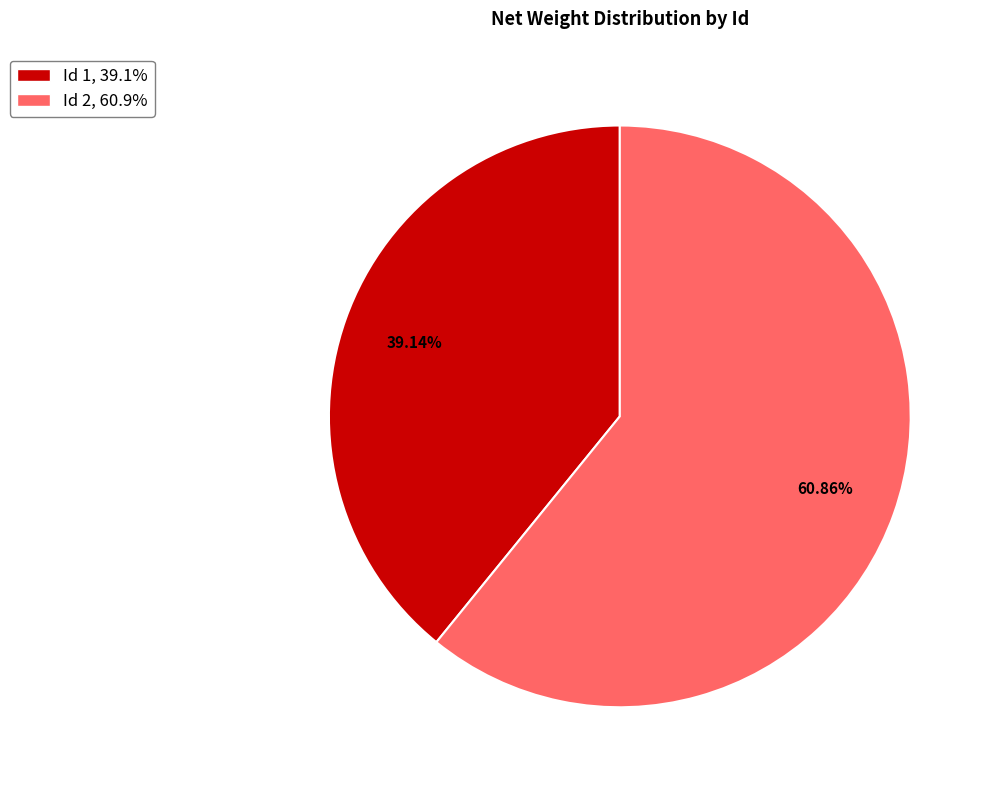

Approximately how many times larger is the value at Id 1, 39.1% compared to Id 2, 60.9%?

0.6